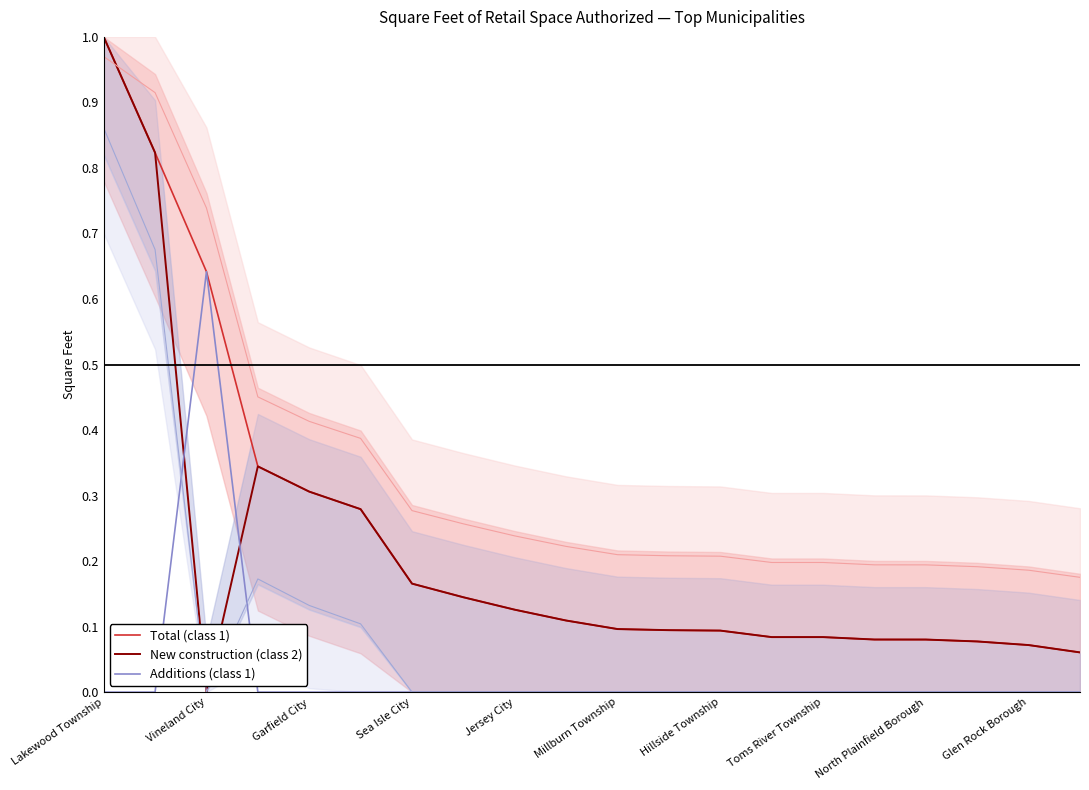

The value of Additions (class 1) at Toms River Township is 0.0. True or false?

True